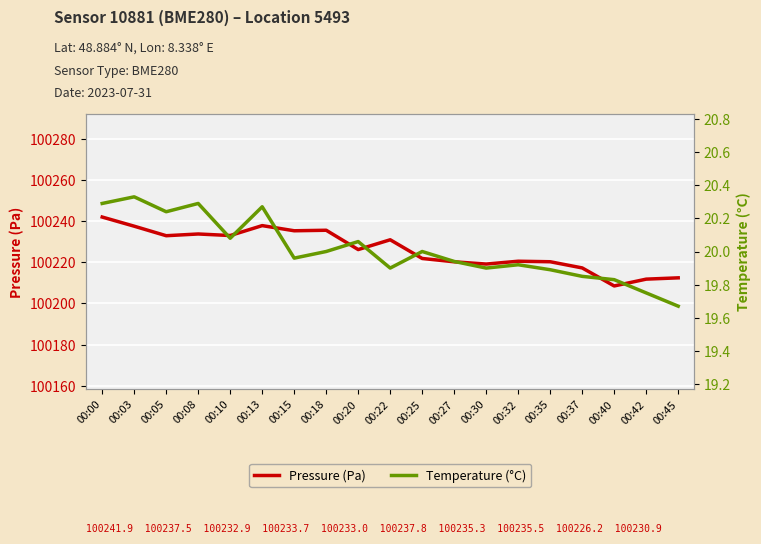

Where is Temperature (°C) nearest to the value 20?

00:18